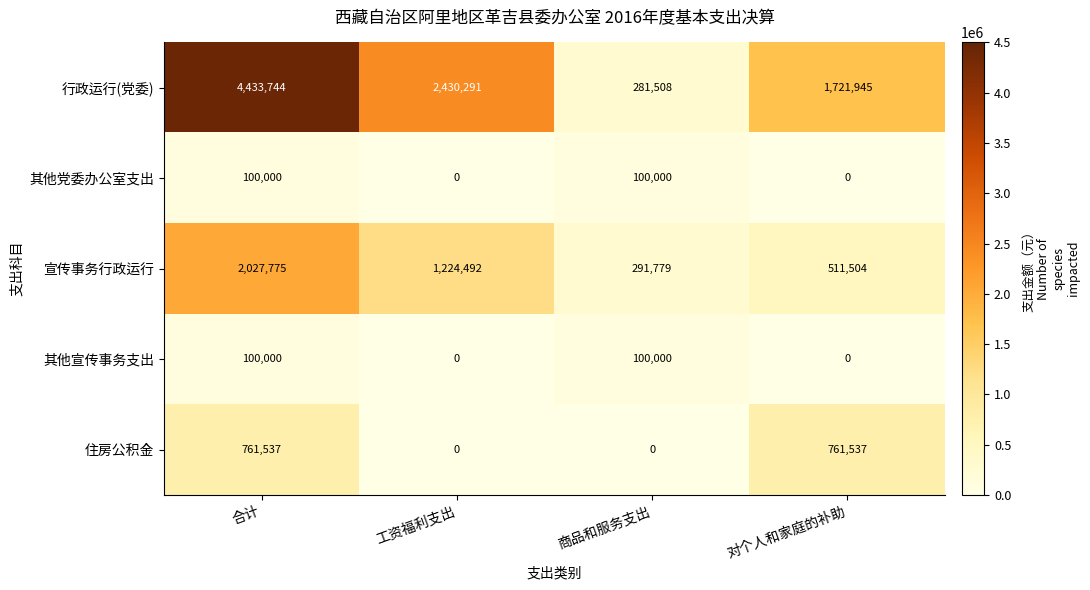

Reading right to left, what are all the values shown in this chart?

行政运行(党委): 对个人和家庭的补助=1721945	商品和服务支出=281508	工资福利支出=2430291	合计=4433744
其他党委办公室支出: 对个人和家庭的补助=0	商品和服务支出=100000	工资福利支出=0	合计=100000
宣传事务行政运行: 对个人和家庭的补助=511504	商品和服务支出=291779	工资福利支出=1224492	合计=2027775
其他宣传事务支出: 对个人和家庭的补助=0	商品和服务支出=100000	工资福利支出=0	合计=100000
住房公积金: 对个人和家庭的补助=761537	商品和服务支出=0	工资福利支出=0	合计=761537